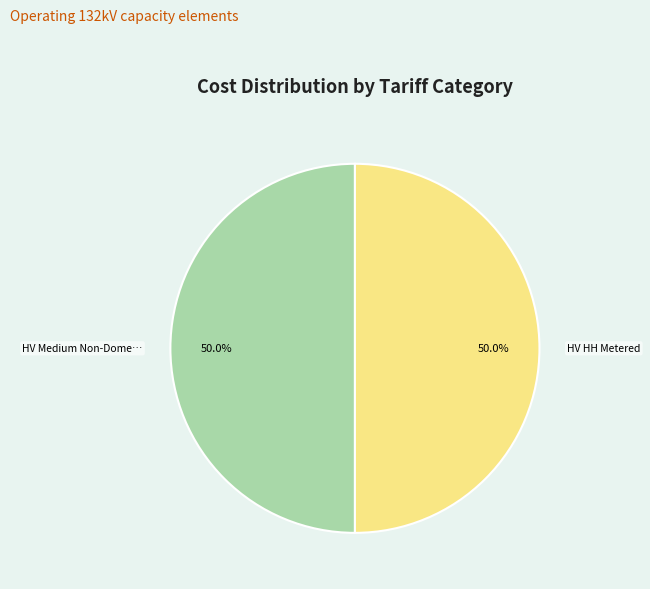

To the nearest percent, what is the difference between the largest and smallest slice percentages?

0%